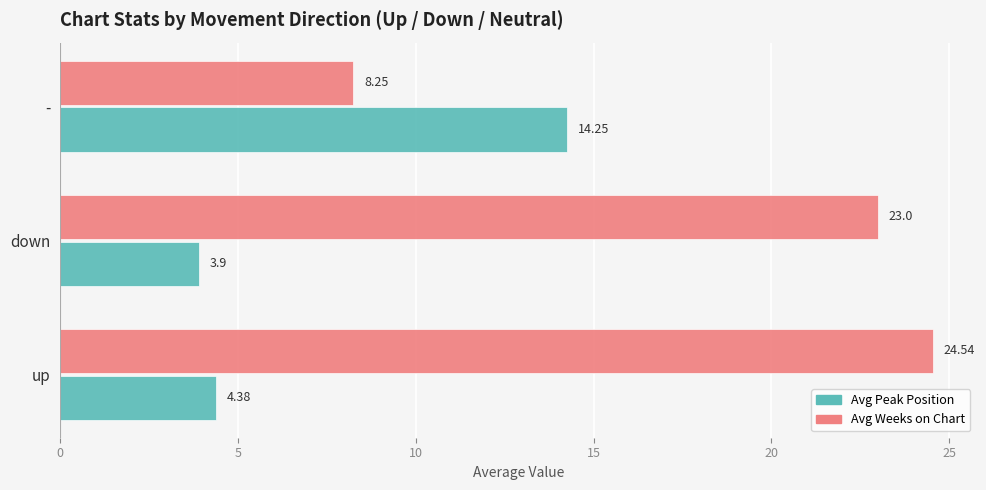

How many categories are shown in the chart?

3